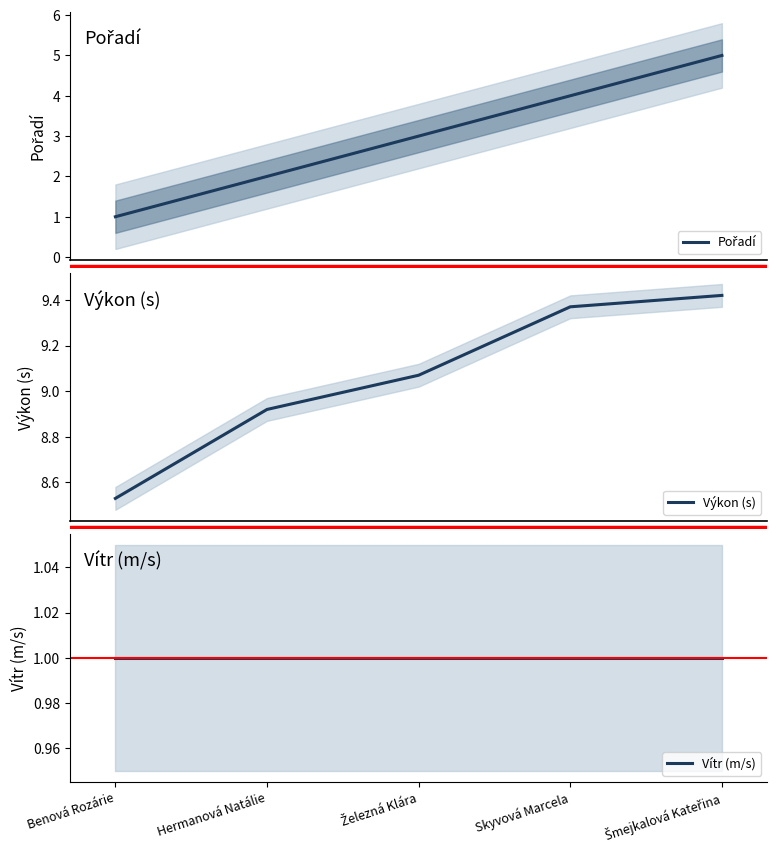

How many Pořadí values are between 2 and 4?

3